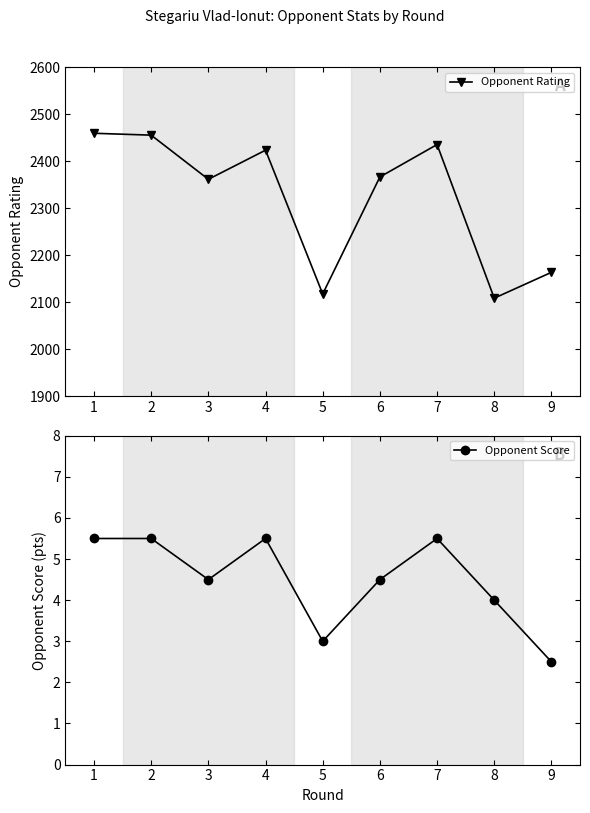

Does the chart display data point markers on the line(s)?

Yes